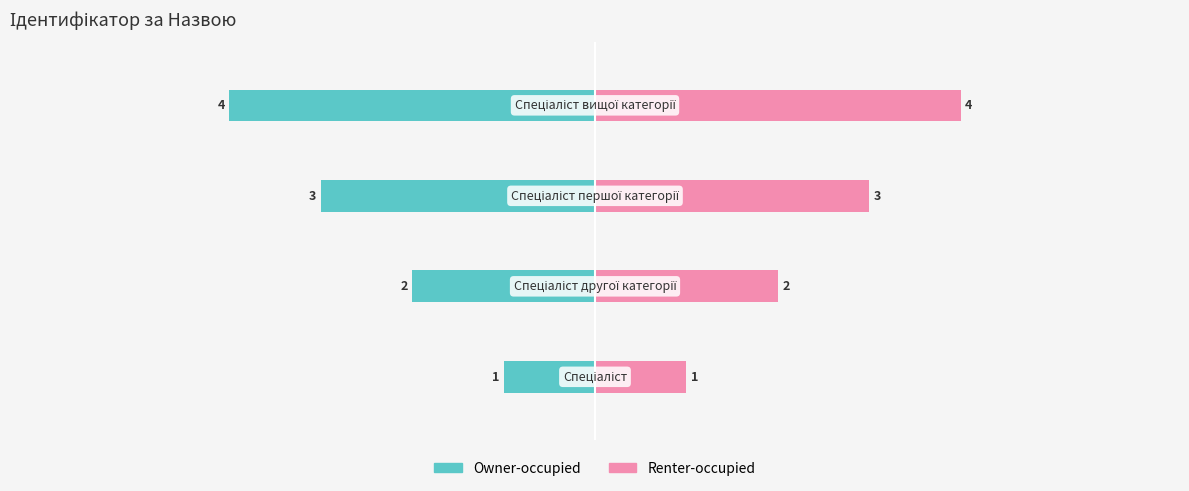

Which series has the largest range (max minus min)?

Owner-occupied